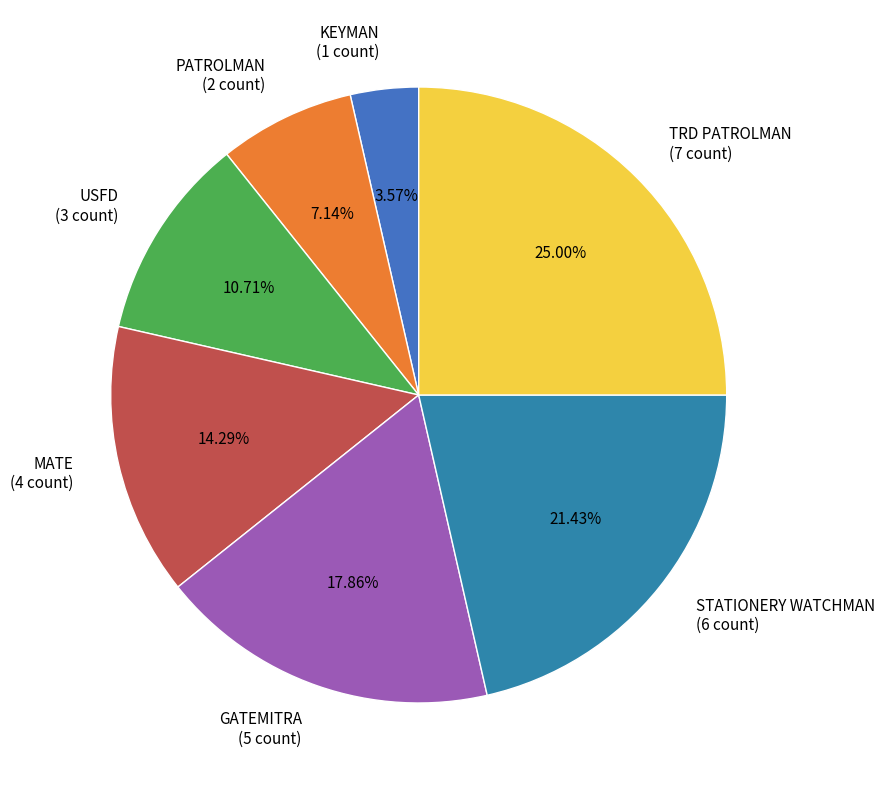

True or false: TRD PATROLMAN accounts for 19% of the total.

False